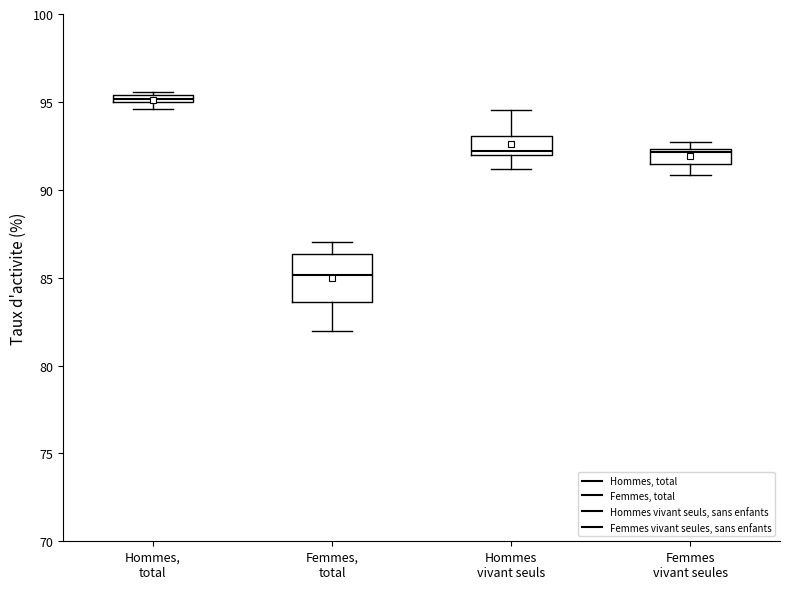

Comparing the boxes themselves (not the whiskers), which one is the tallest?

Femmes, total